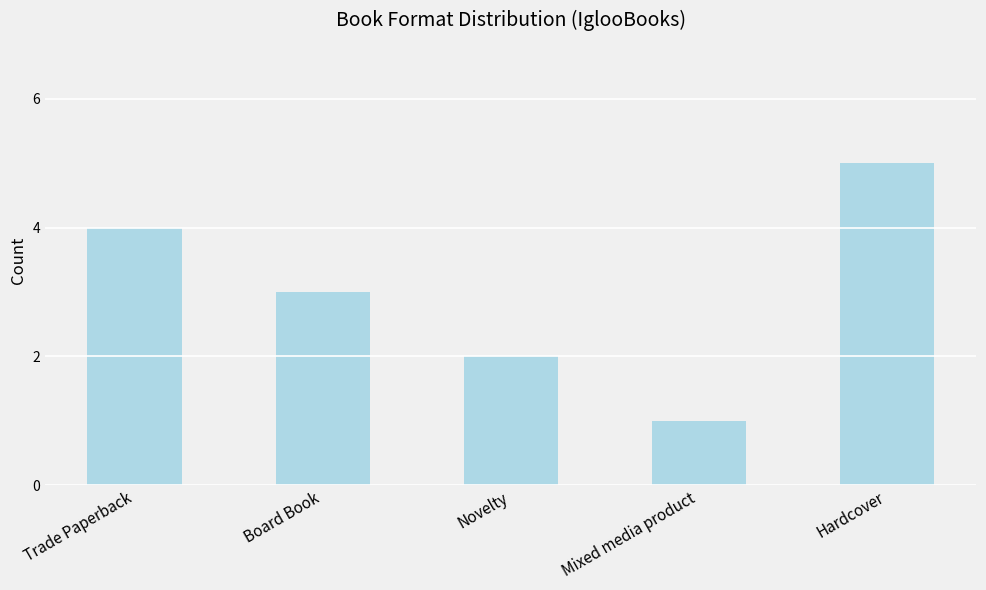

Which category has the highest value across all series?

Hardcover